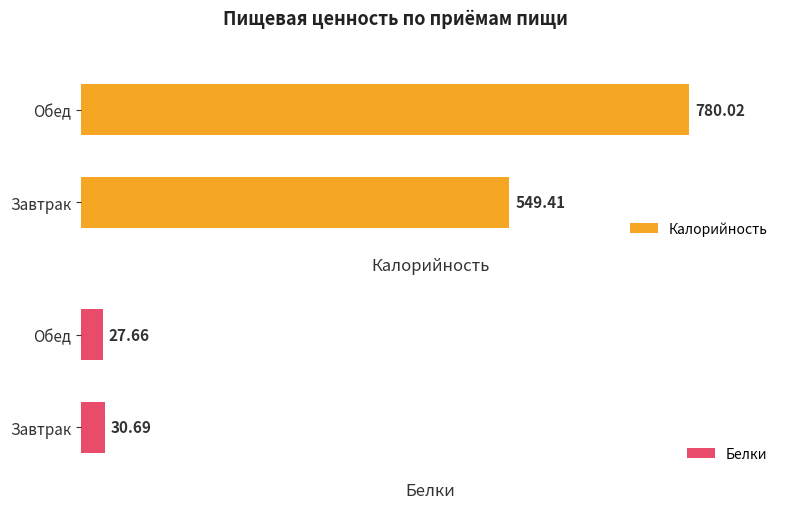

Count the number of categories in the chart.

2